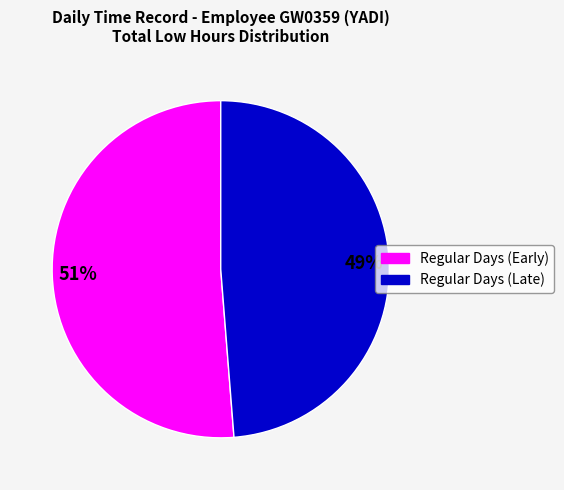

To the nearest percent, what is the average slice percentage?

50%